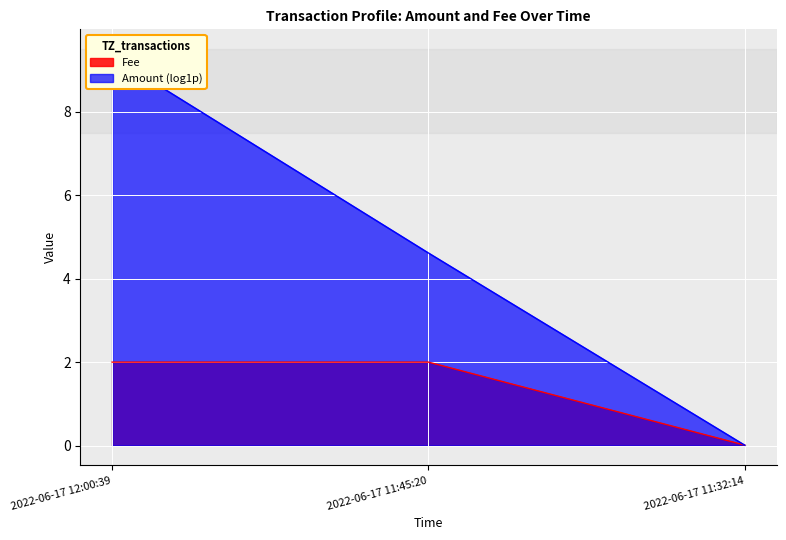

How many data points does each series have?

3